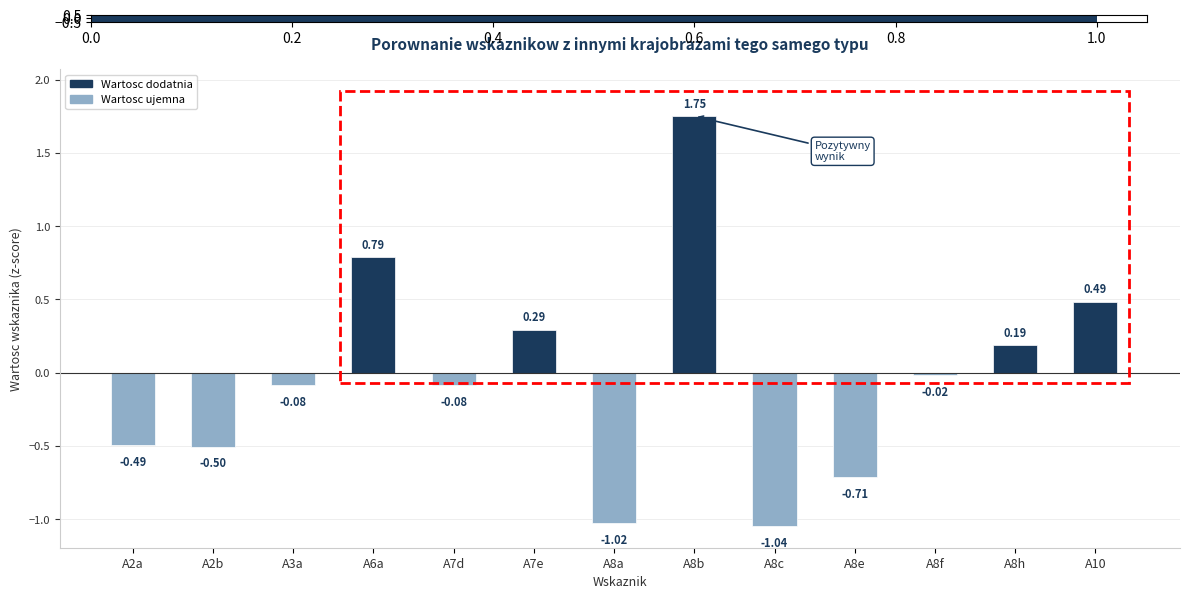

What position from the left is A10?

13